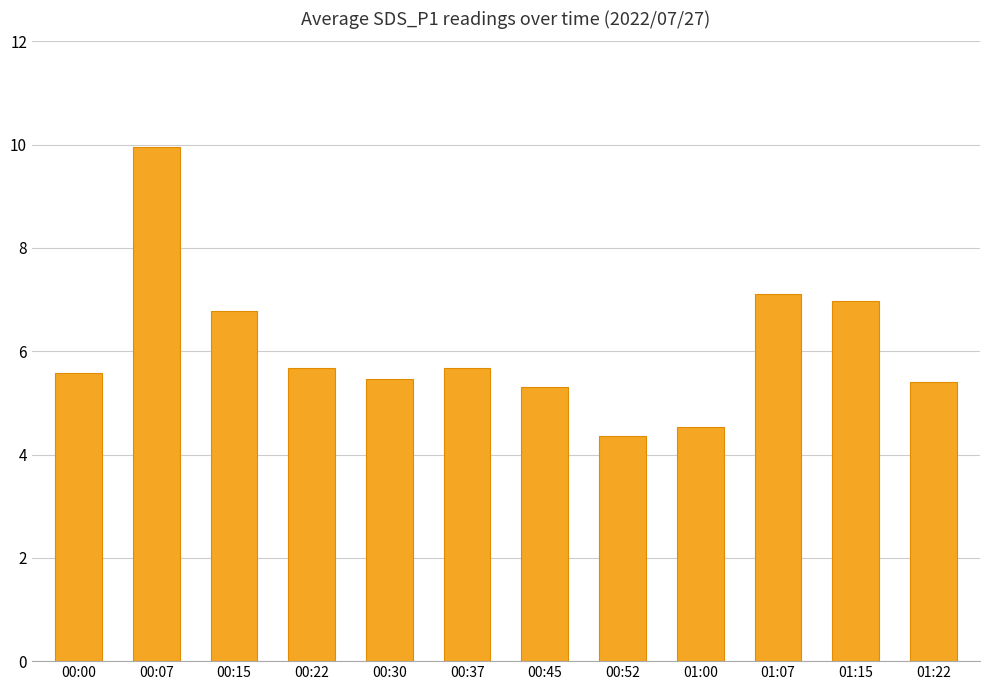

At which label does the data first exceed 5?

00:00